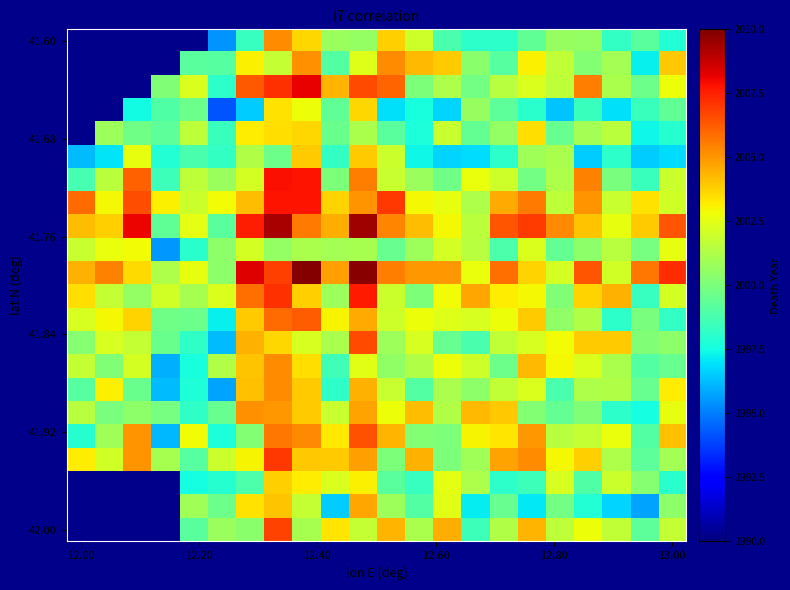

What is the difference between the highest and lowest values at 12?

7.6